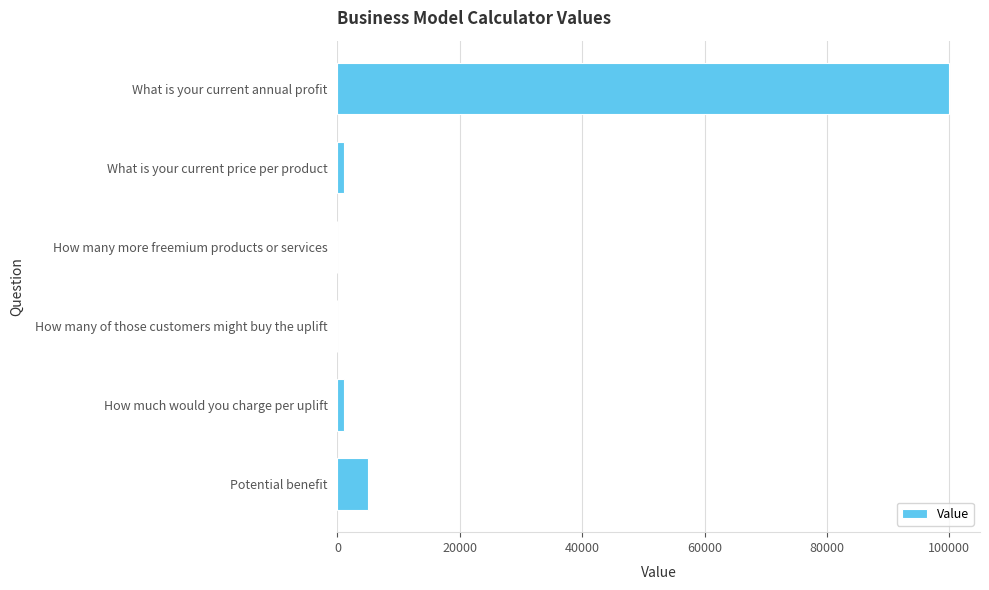

Are the bars horizontal?

Yes